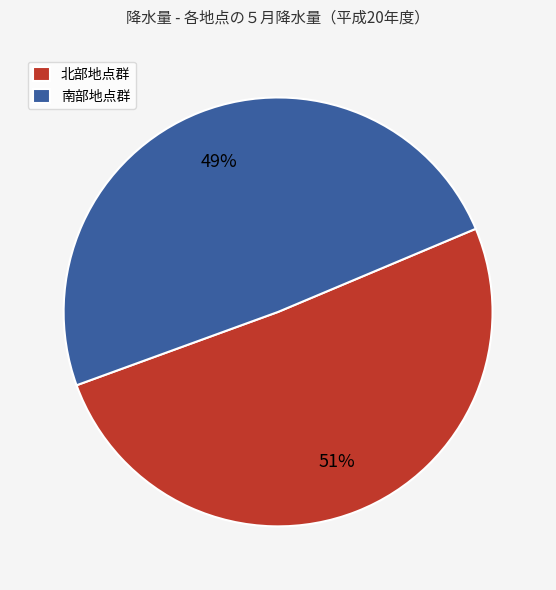

Combined, do 北部地点群 and 南部地点群 account for over 50%?

Yes